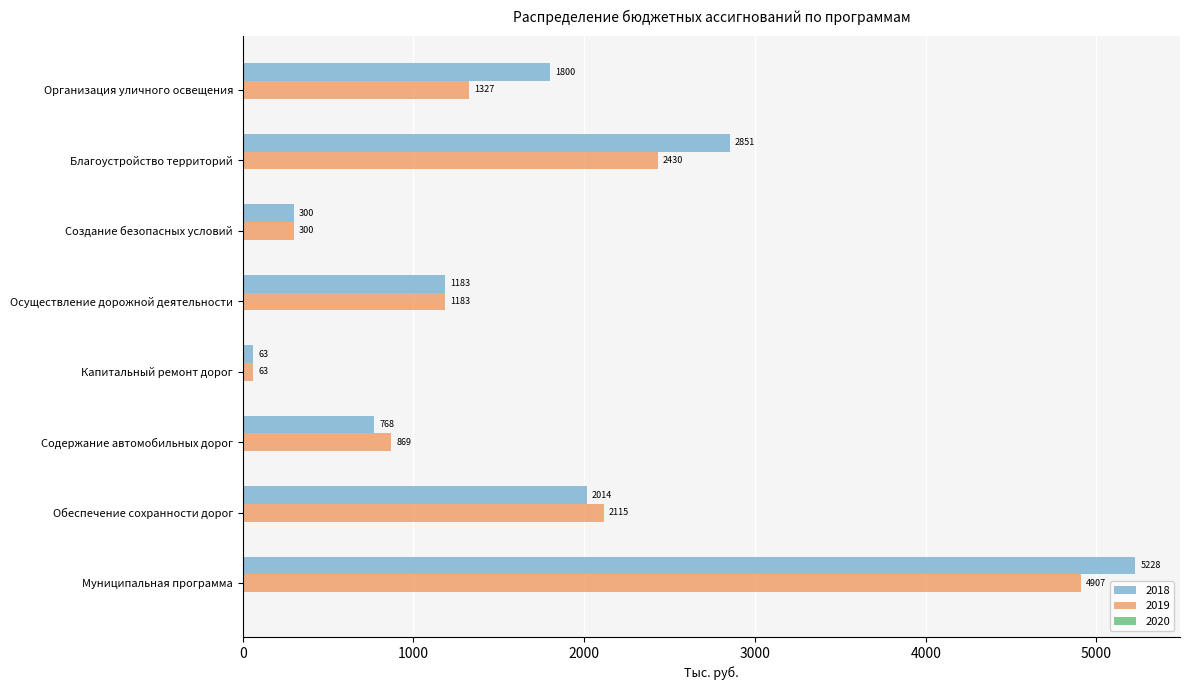

Where is 2019 nearest to the value 2484?

Благоустройство территорий